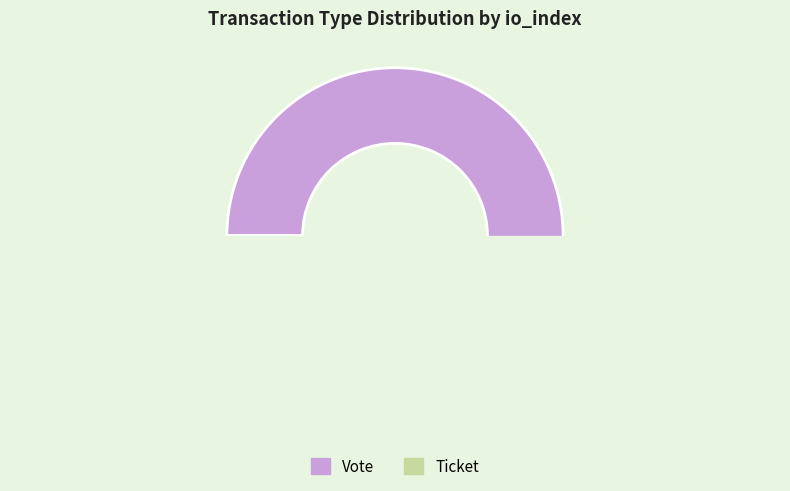

What is the change in value from Vote to Ticket?

-1